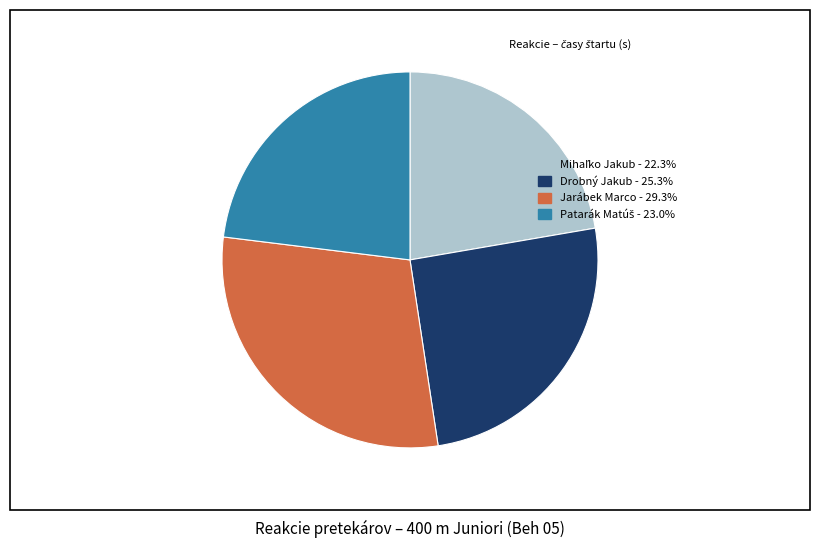

Is there a majority slice in this chart?

No